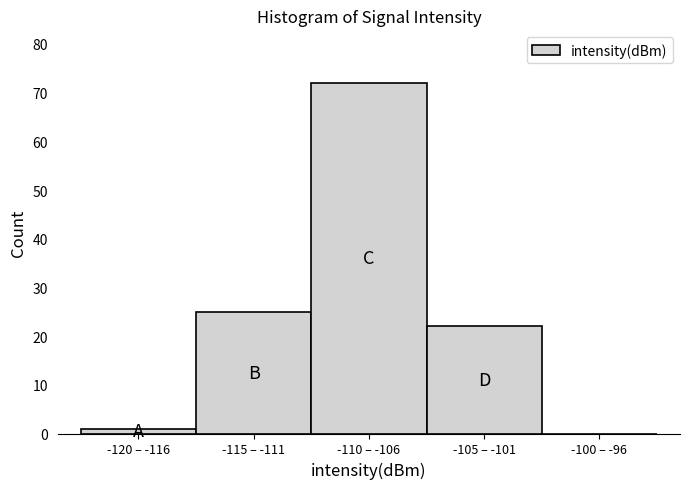

Reading left to right, extract all data points from this chart.

-120 – -116=1	-115 – -111=25	-110 – -106=72	-105 – -101=22	-100 – -96=0